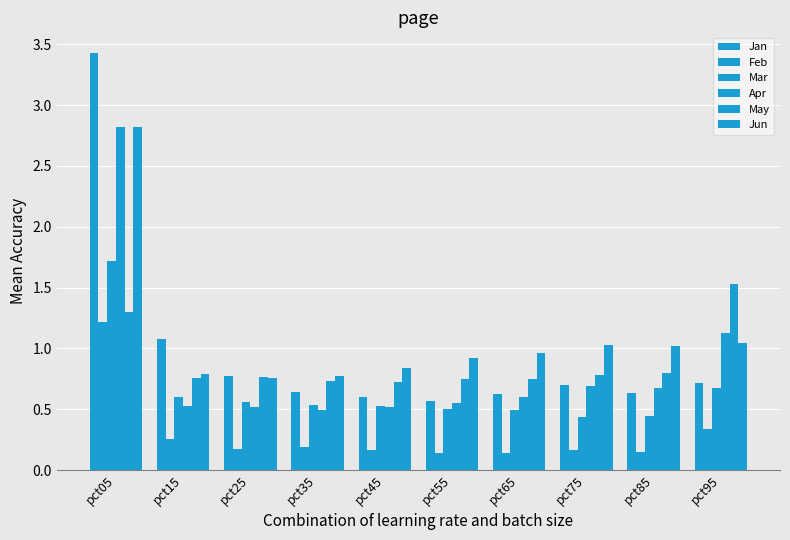

What is the average value of the Mar series?

0.6